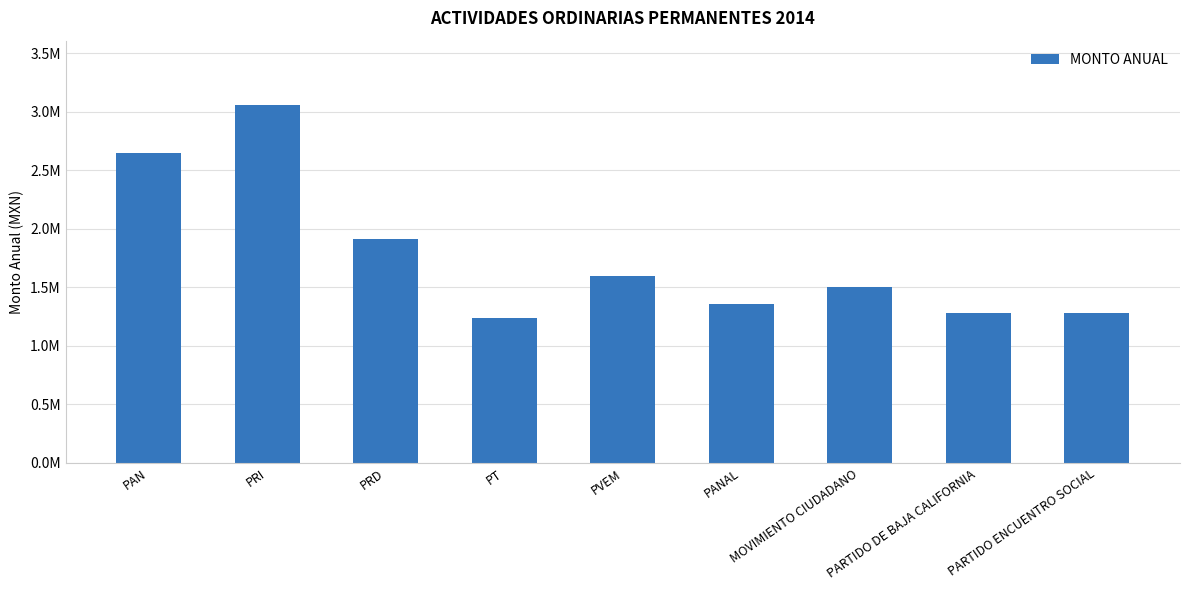

What is the sum of all values?

15886204.0